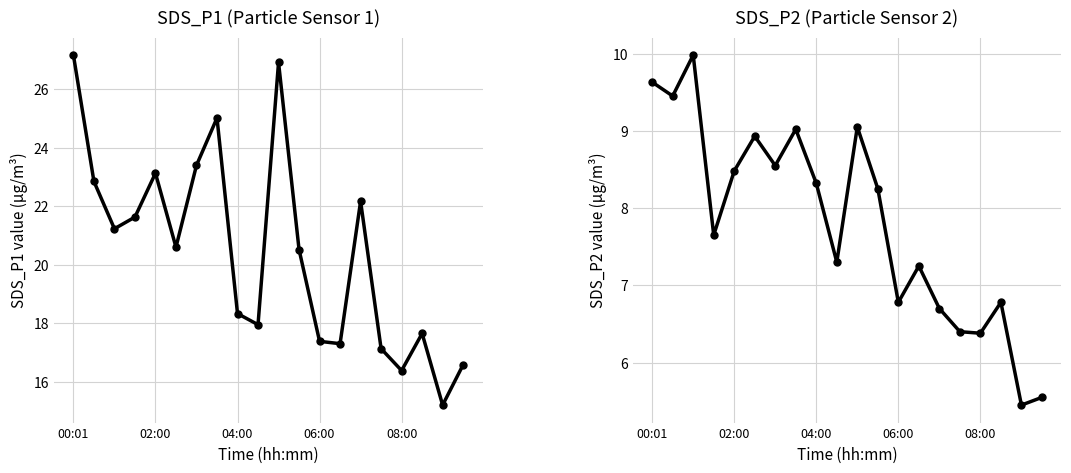

How many series are shown in this chart?

2